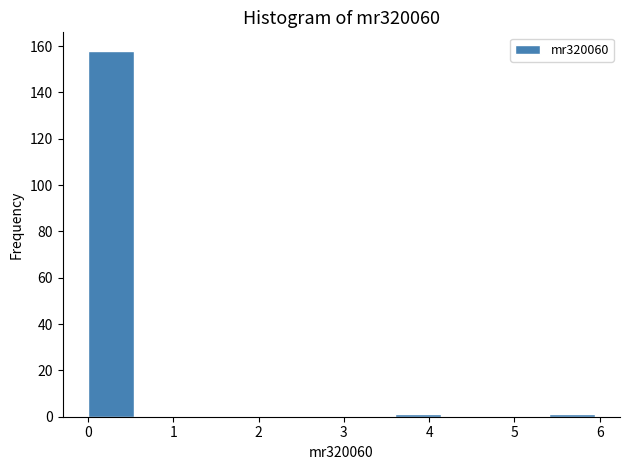

Reading left to right, transcribe this chart: for each bar, give the range it covers on the x-axis and its height. The values are not printed on the chart, so give them approximately, as read against the axis.

0.0 to 0.6: 158
0.6 to 1.2: 0
1.2 to 1.8: 0
1.8 to 2.4: 0
2.4 to 3.0: 0
3.0 to 3.6: 0
3.6 to 4.2: under 2
4.2 to 4.8: 0
4.8 to 5.4: 0
5.4 to 6.0: under 2